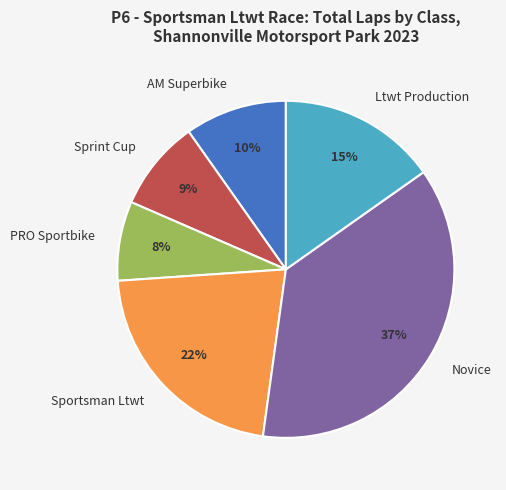

To the nearest percent, what is the difference between the largest and smallest slice percentages?

29%